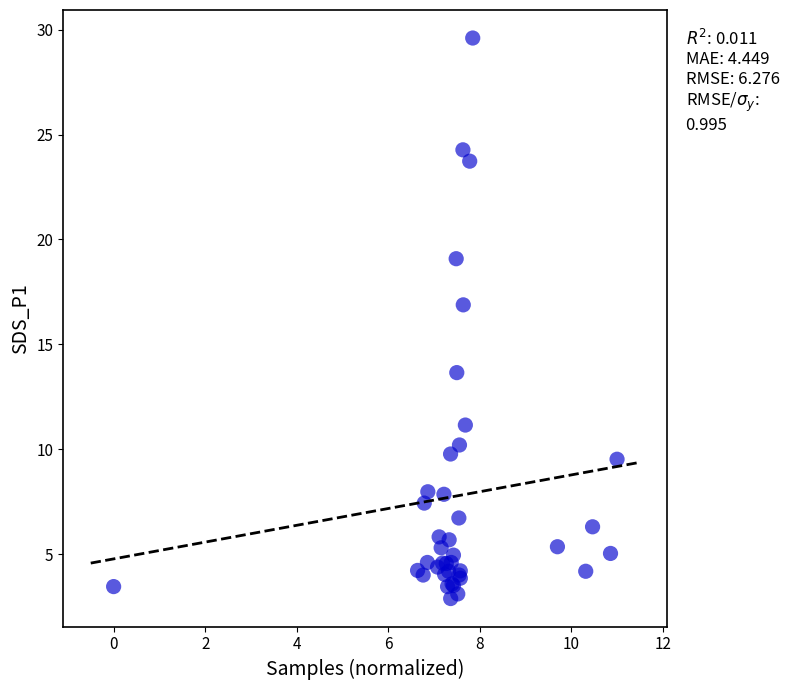

What Y value in the scatter plot is closest to 16?

16.9